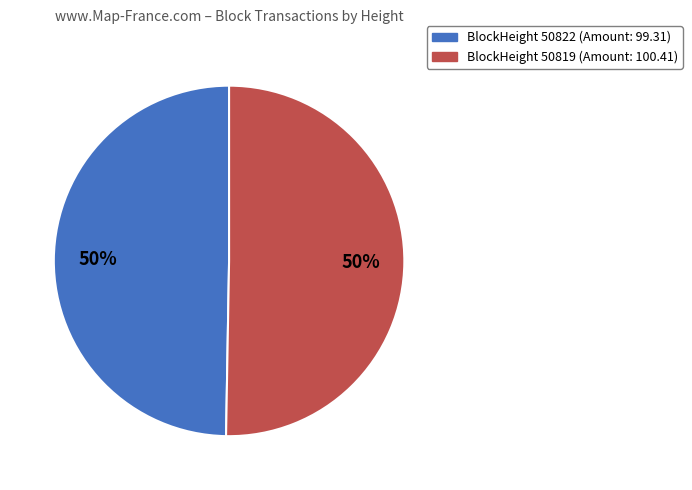

How many slices are in this pie chart?

2